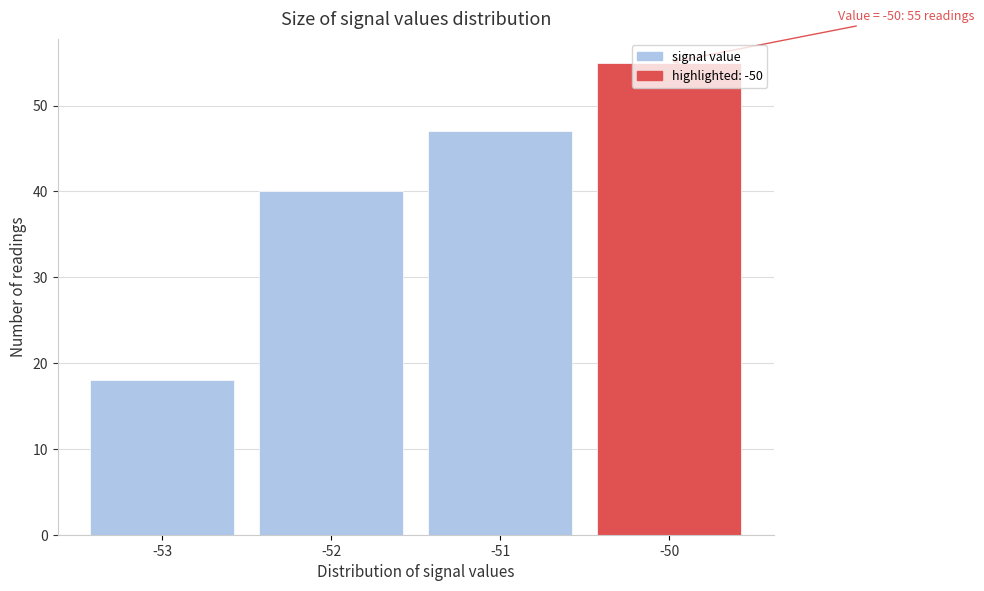

Which range on the x-axis has the tallest bar?

-50.5 to -49.5